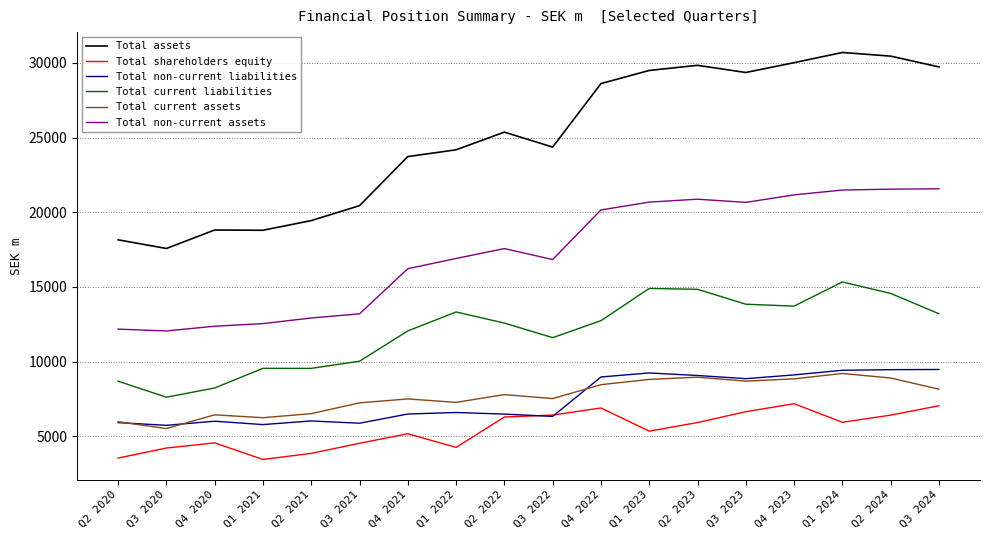

List the series in order of their peak value, lowest first.

Total shareholders equity, Total current assets, Total non-current liabilities, Total current liabilities, Total non-current assets, Total assets